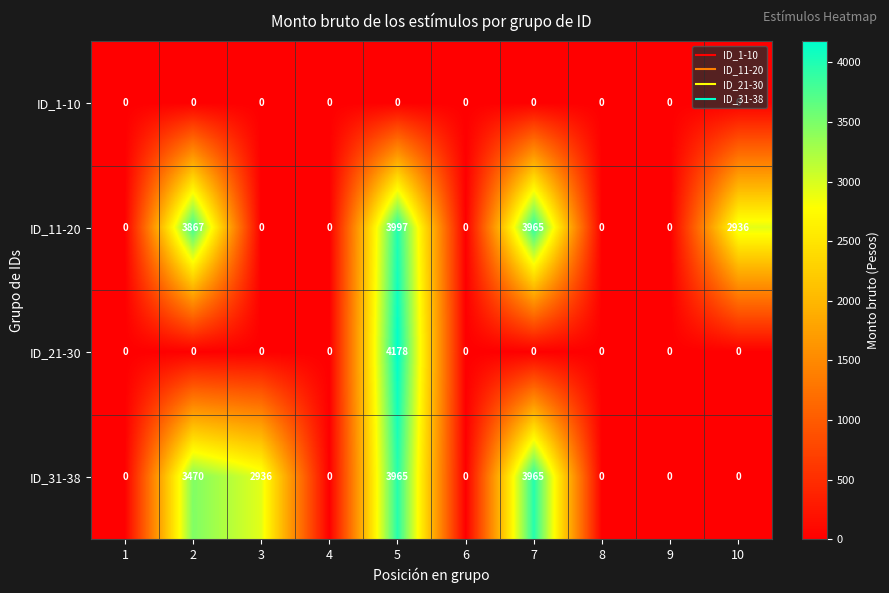

Rank the series by their maximum value, from lowest to highest.

ID_1-10, ID_31-38, ID_11-20, ID_21-30